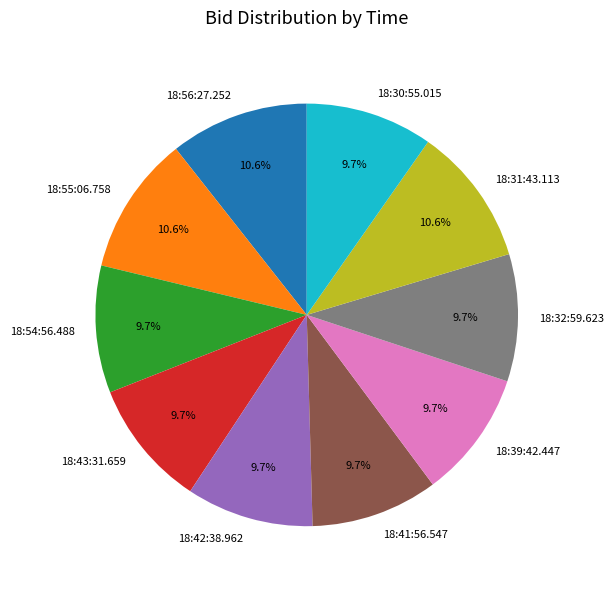

The 18:32:59.623 slice represents 10% of the pie. True or false?

True